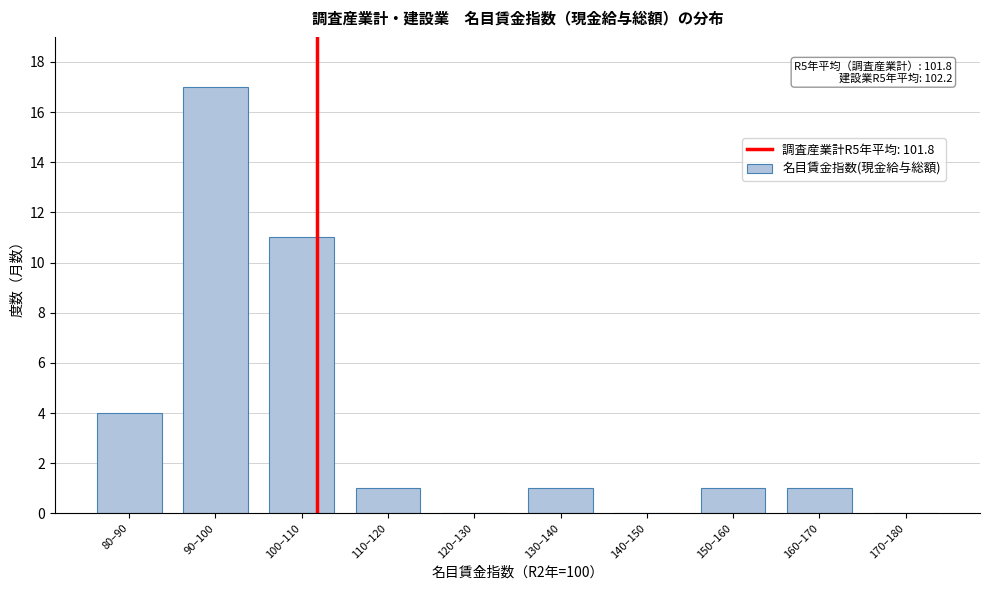

Reading left to right, what are all the values shown in this chart?

80–90=4	90–100=17	100–110=11	110–120=1	120–130=0	130–140=1	140–150=0	150–160=1	160–170=1	170–180=0